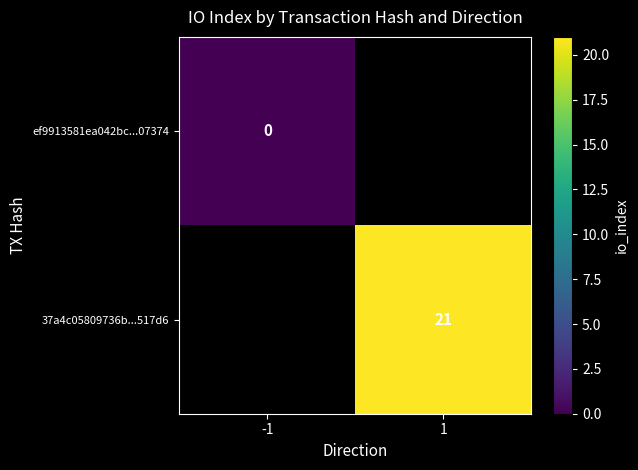

The 37a4c05809736b...517d6 series shows 21 at 1. True or false?

True